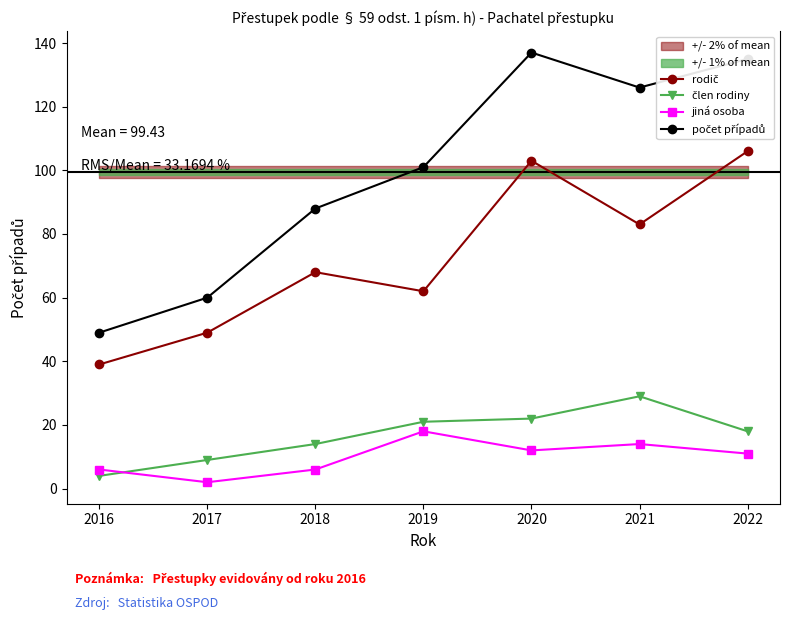

Is it true that jiná osoba equals 24 at 2019?

False